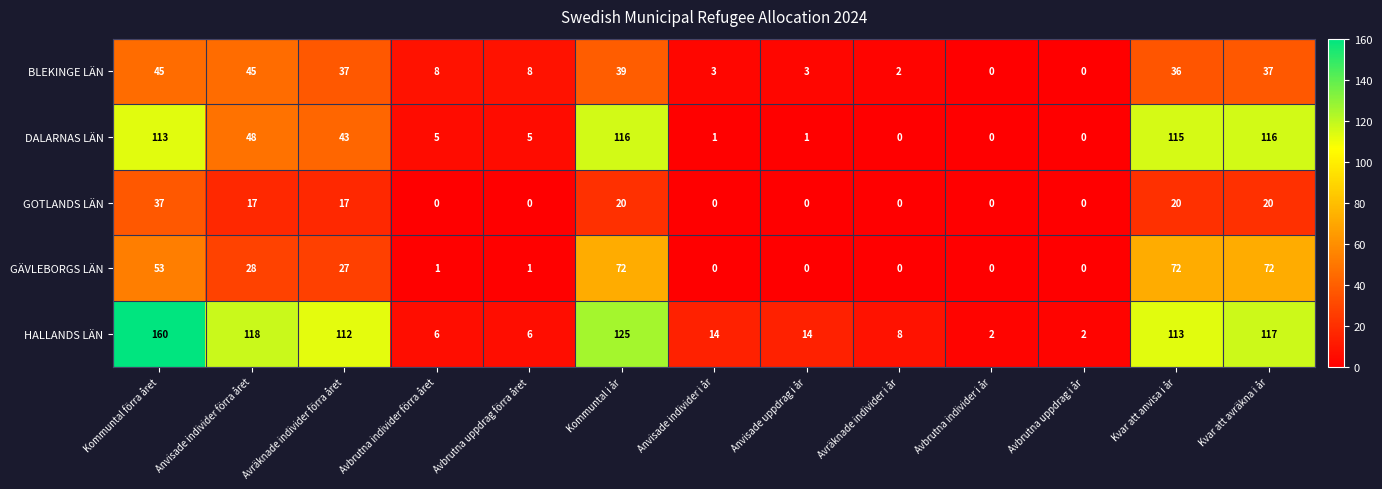

At how many categories does at least one series exceed 27?

6